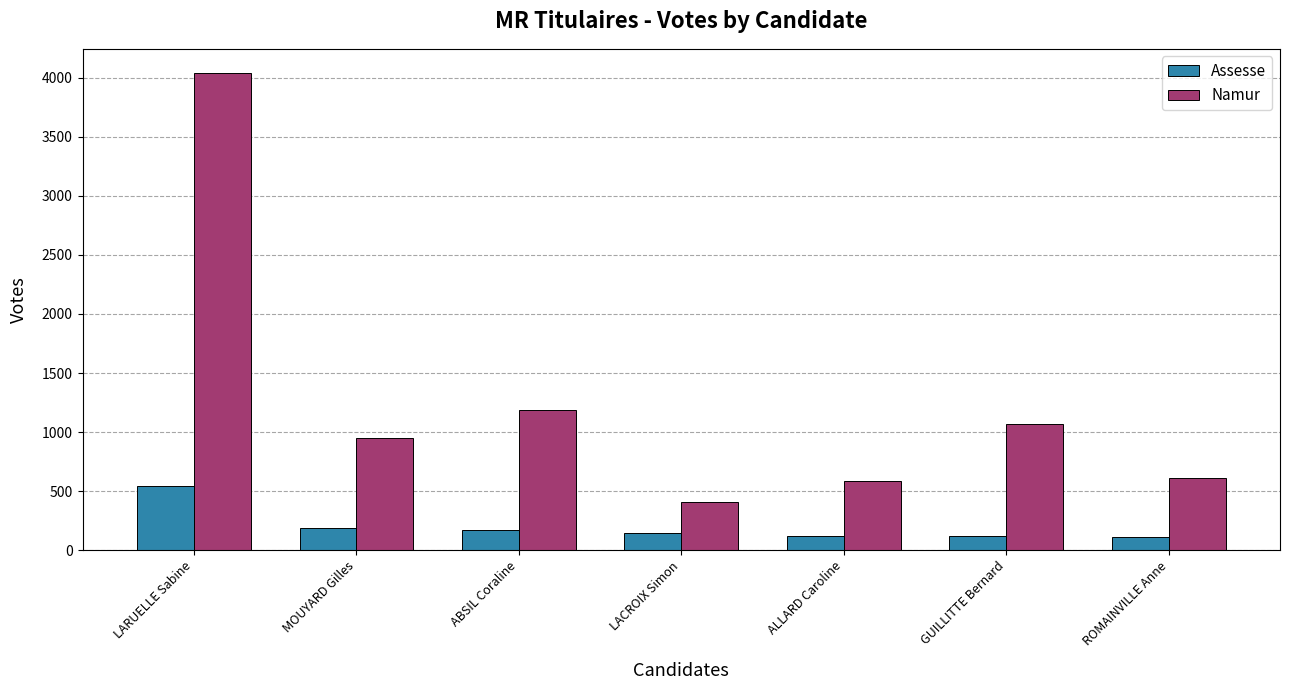

How many groups of bars are there?

7